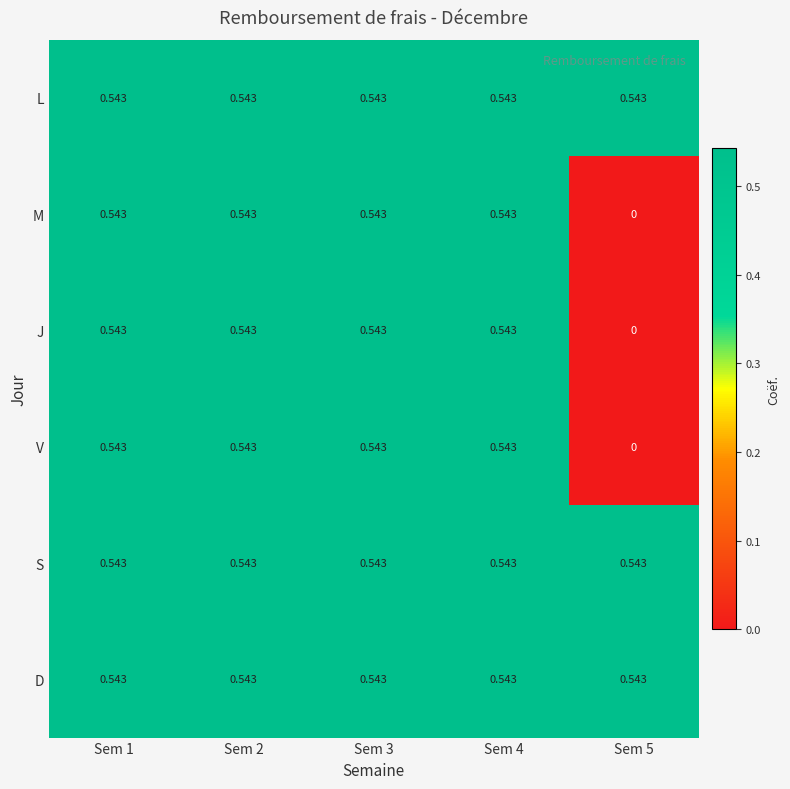

Which category has the highest value across all series?

Sem 1